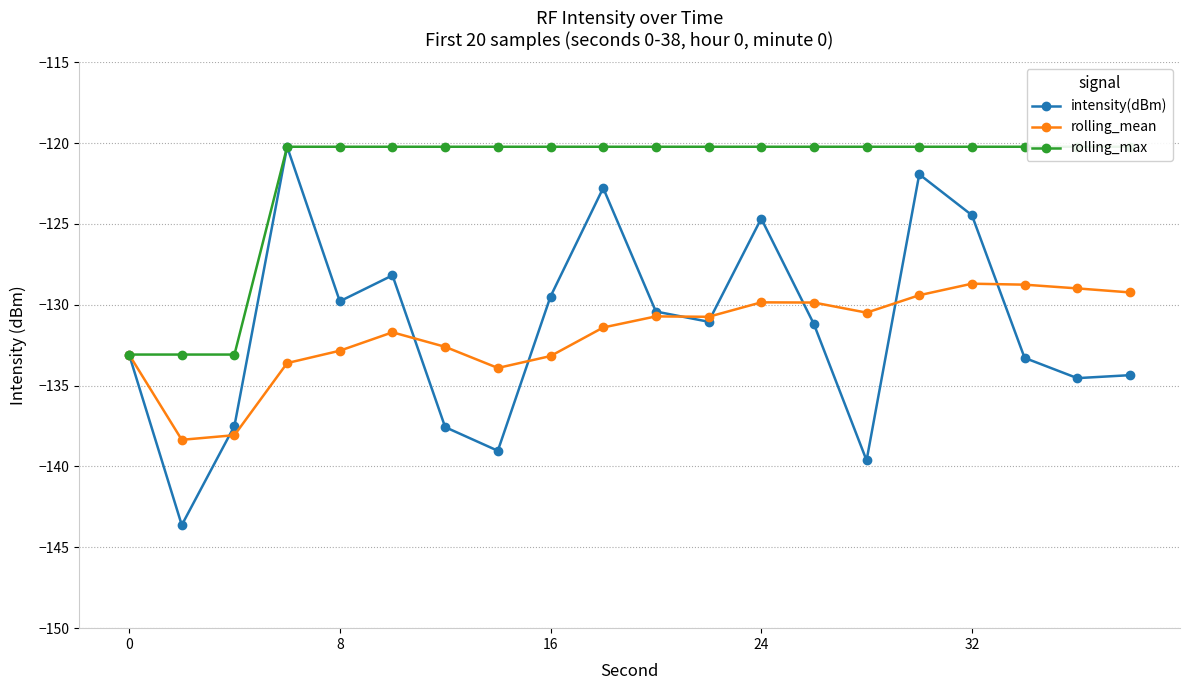

In intensity(dBm), how many points are higher than both neighbors (excluding endpoints)?

5